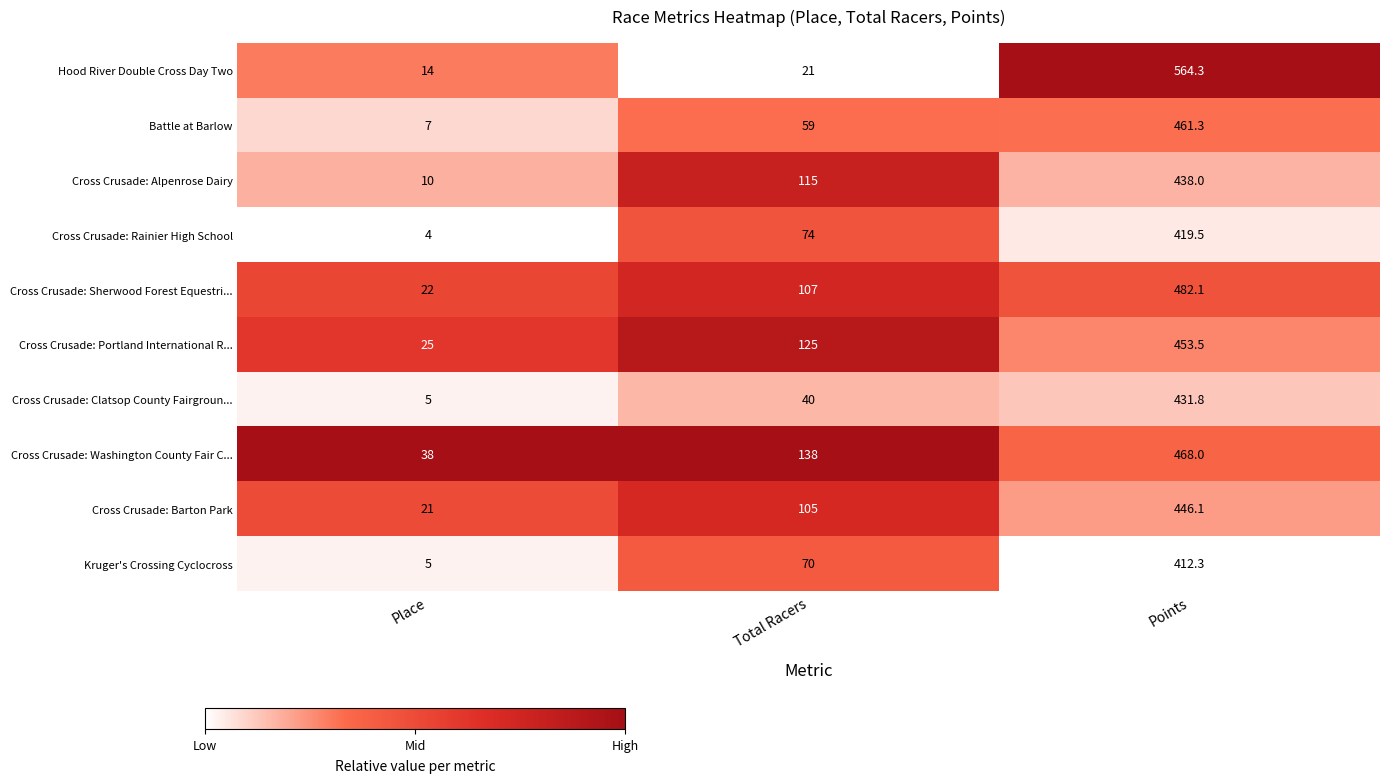

Which series has the widest spread of values?

Hood River Double Cross Day Two